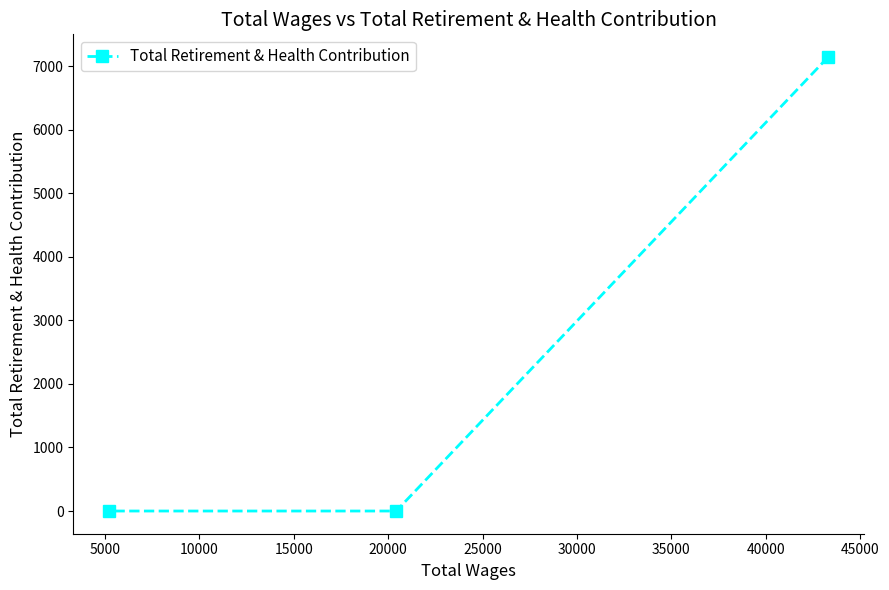

Reading right to left, extract all data points from this chart.

7143	0	0